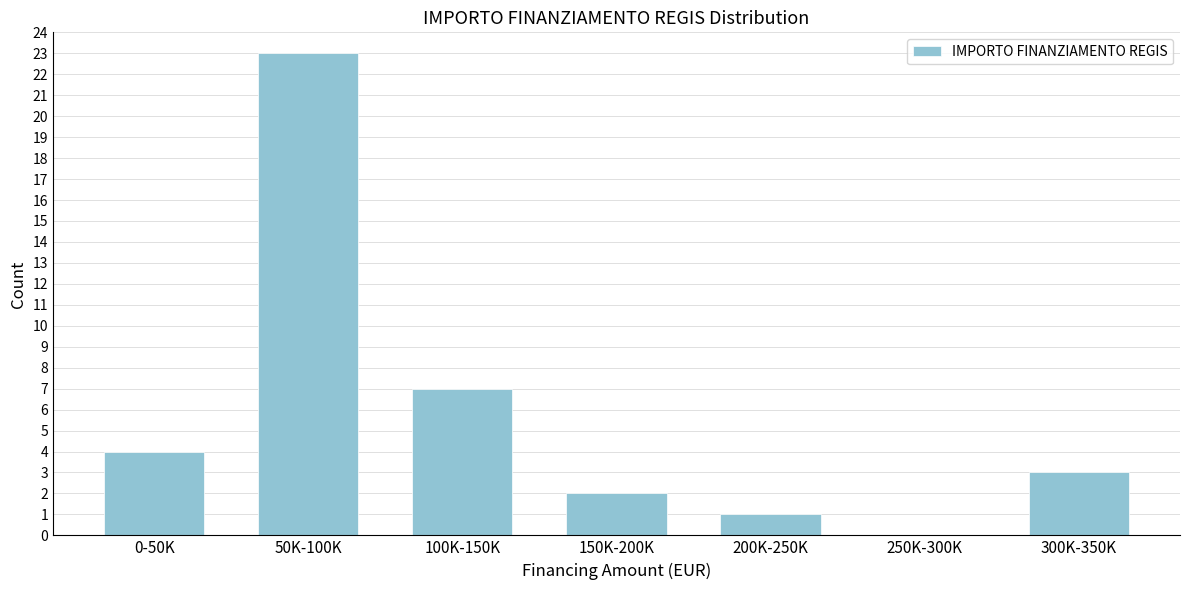

Reading left to right, transcribe all the data shown in this chart.

0-50K=4	50K-100K=23	100K-150K=7	150K-200K=2	200K-250K=1	250K-300K=0	300K-350K=3